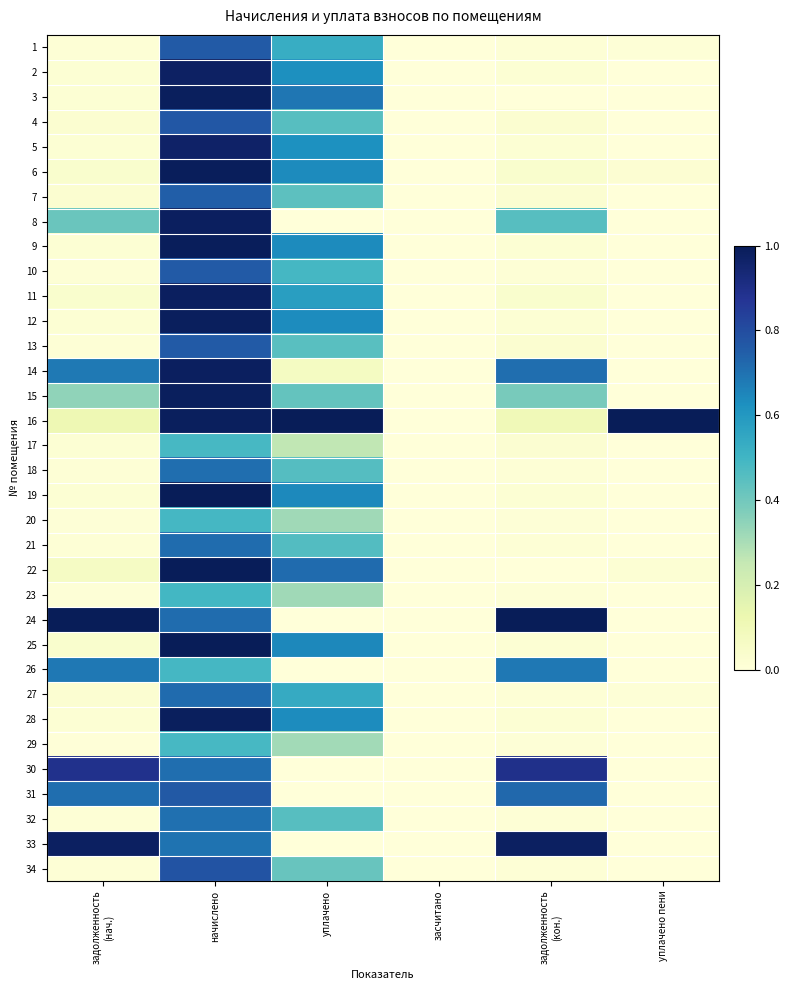

At уплачено пени, list the series in order from largest to smallest.

16, 6, 22, 1, 27, 25, 32, 9, 29, 2, 3, 4, 5, 7, 8, 10, 11, 12, 13, 14, 15, 17, 18, 19, 20, 21, 23, 24, 26, 28, 30, 31, 33, 34